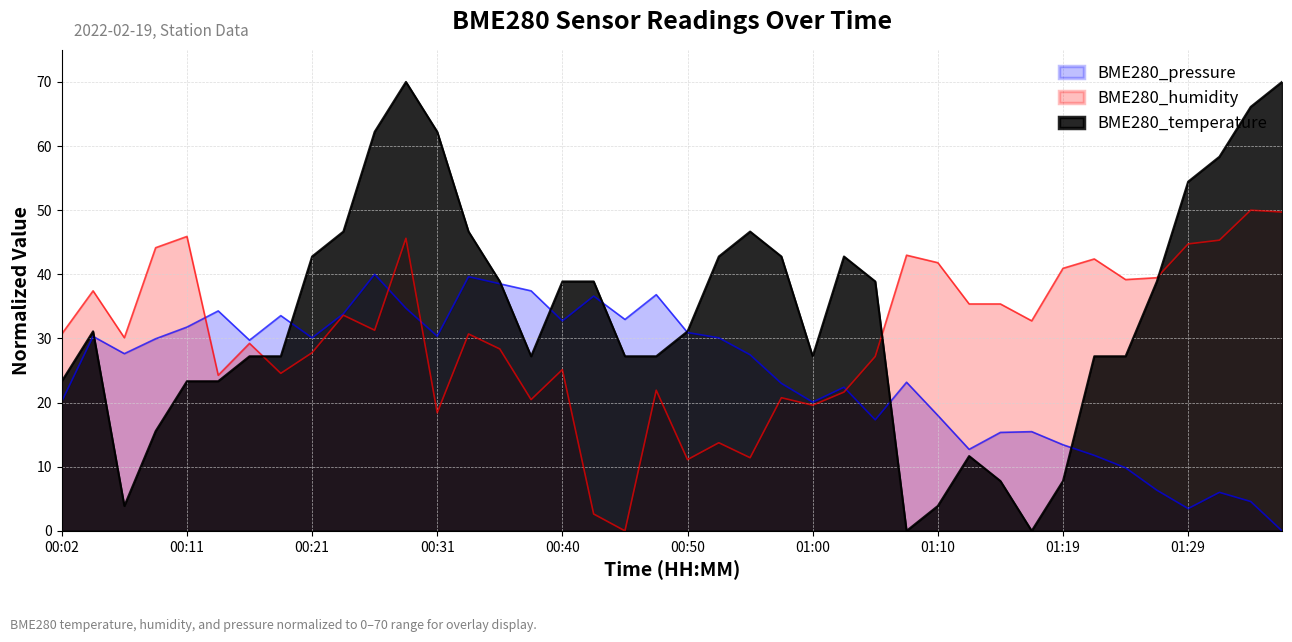

At how many categories does at least one series exceed 0?

40